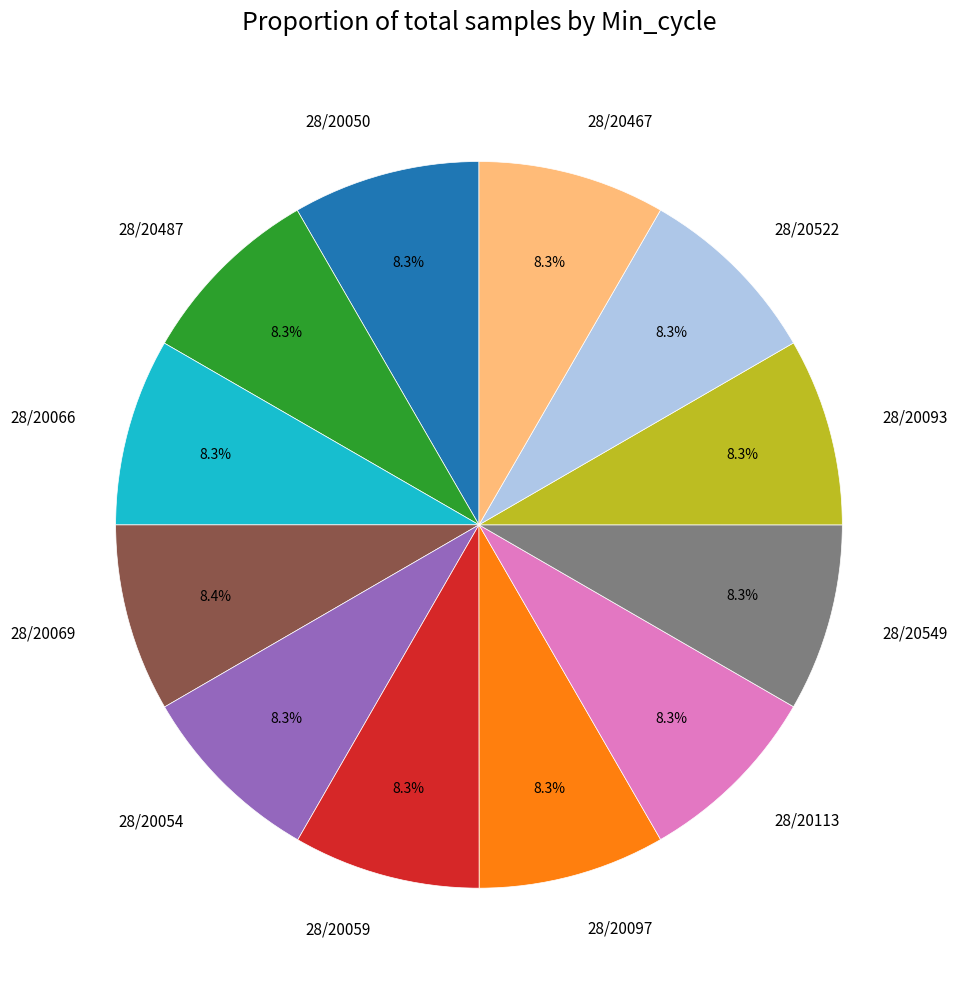

What percentage is the 28/20059 slice, to the nearest percent?

8%